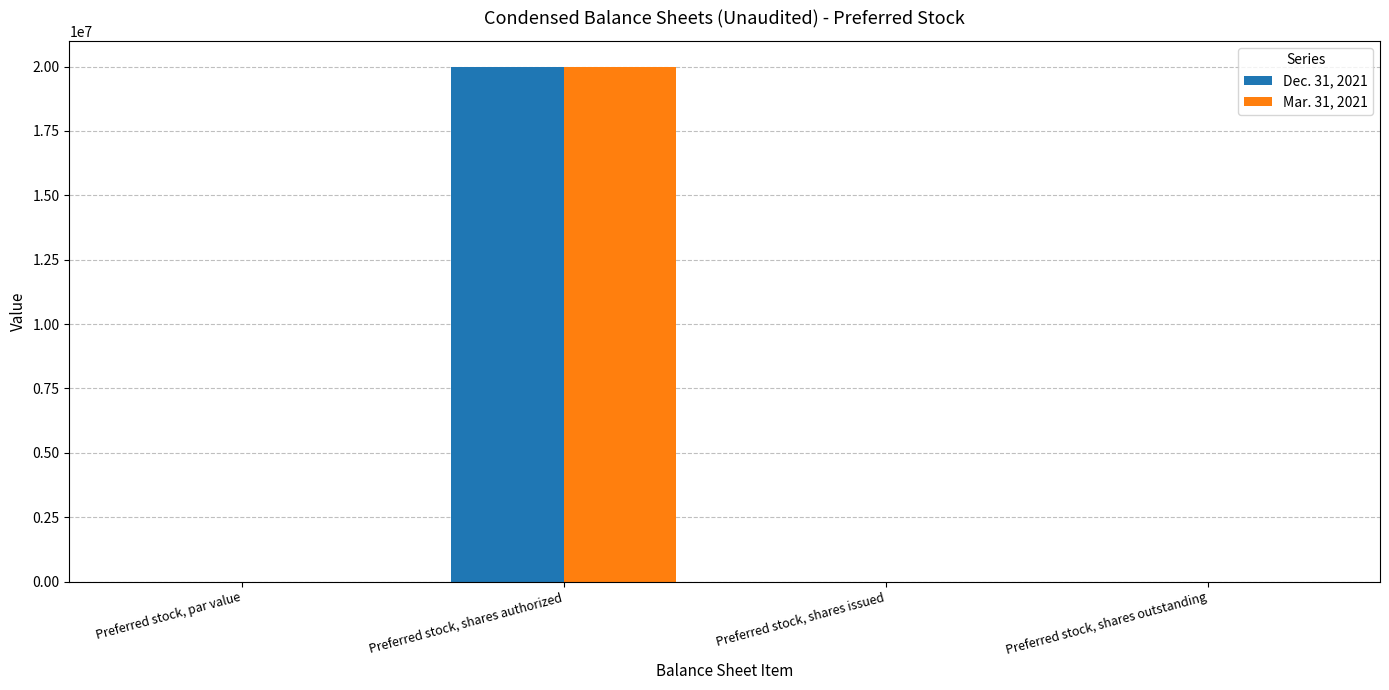

How many distinct data groups are displayed?

2